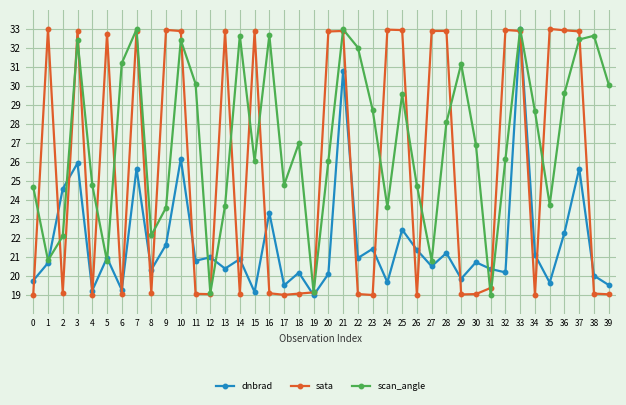

What is the value of the dnbrad point at the 23rd from the left?

21.0